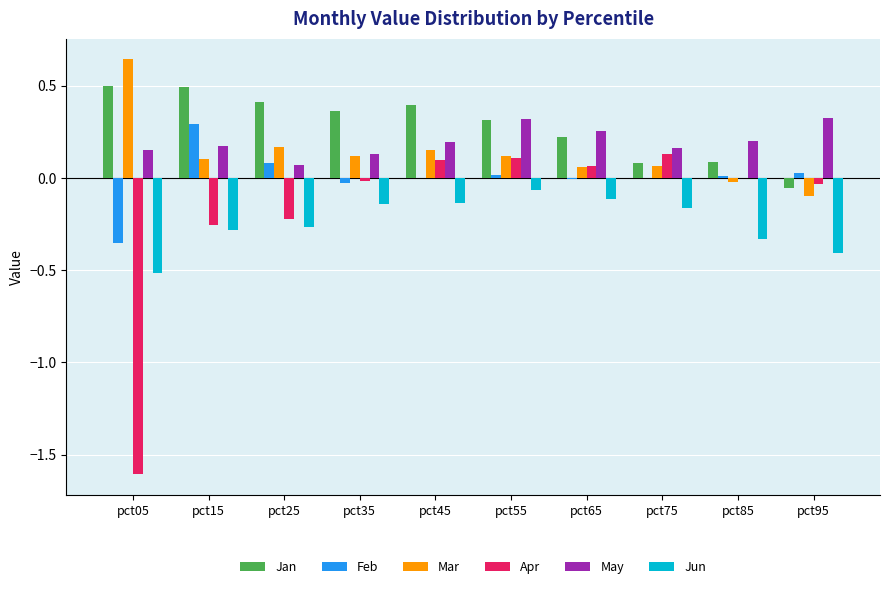

At which label does Jan first exceed 0?

pct05